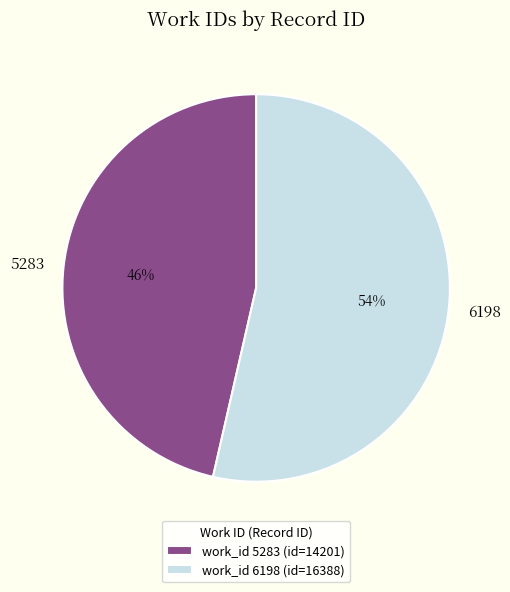

True or false: 6198 accounts for 61% of the total.

False